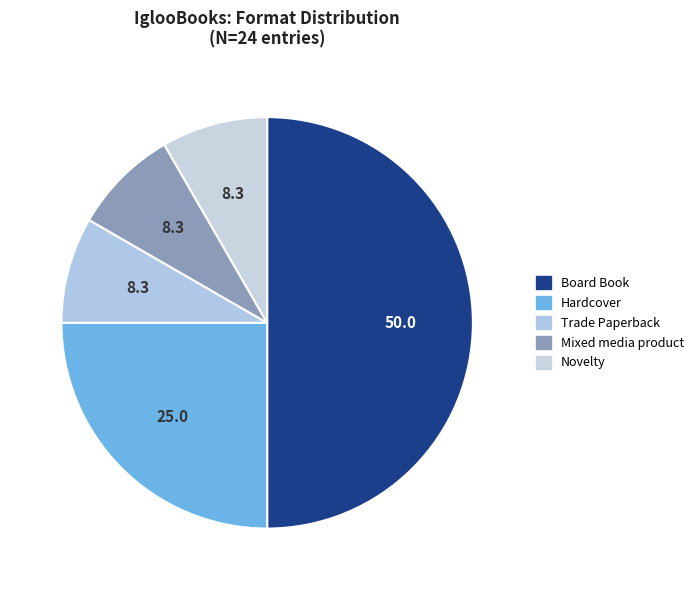

True or false: Mixed media product accounts for 15% of the total.

False